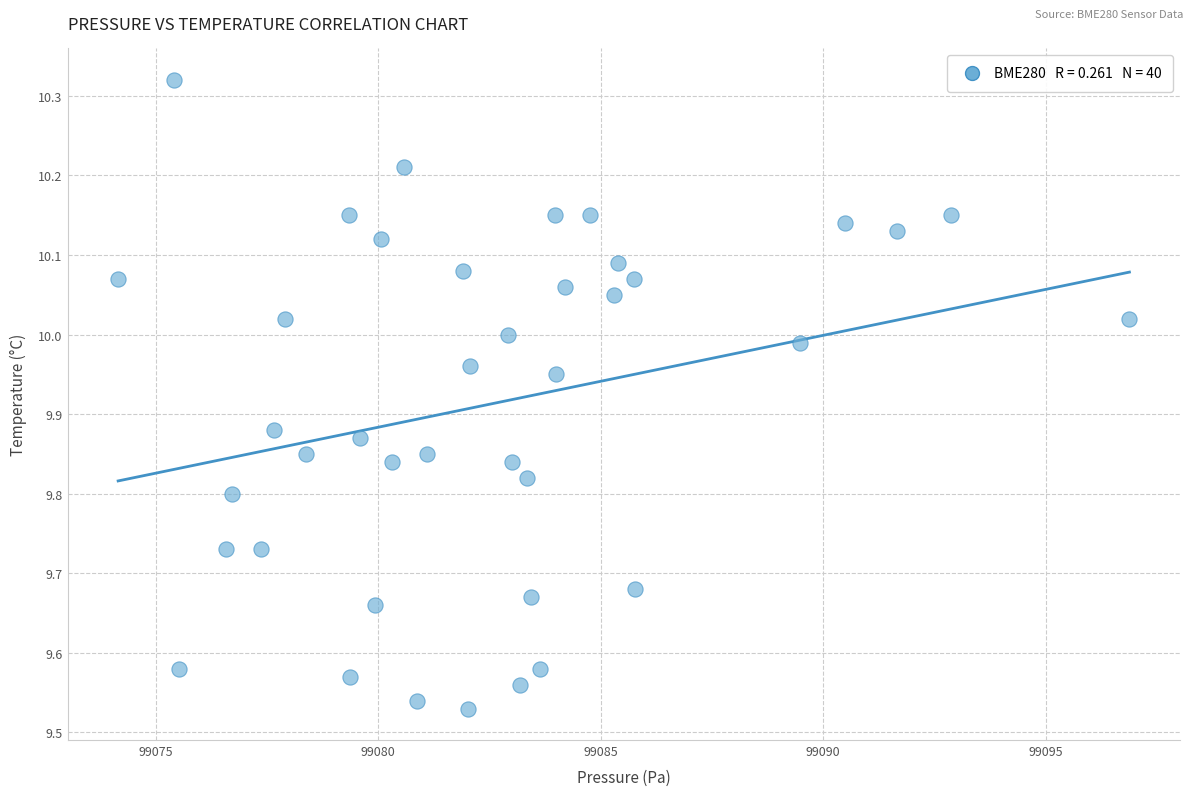

What is the range of X values (max minus min)?

22.7